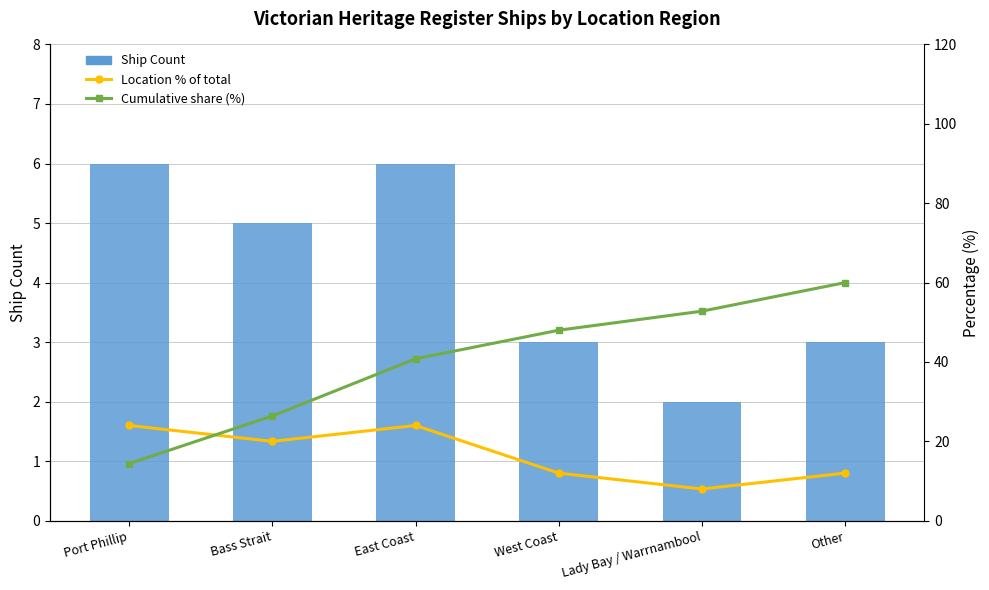

Rank the series by their average value, from lowest to highest.

Ship Count, Location % of total, Cumulative share (%)